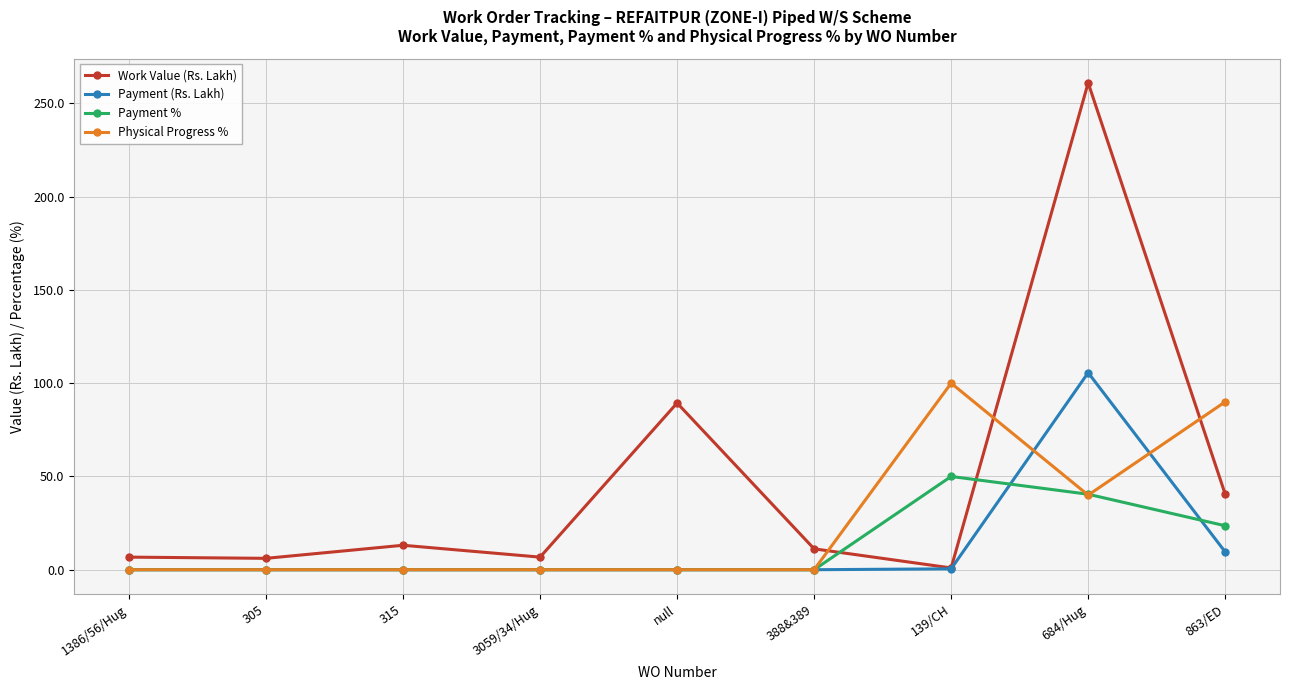

True or false: Payment % has more than 0 interior local peaks.

True